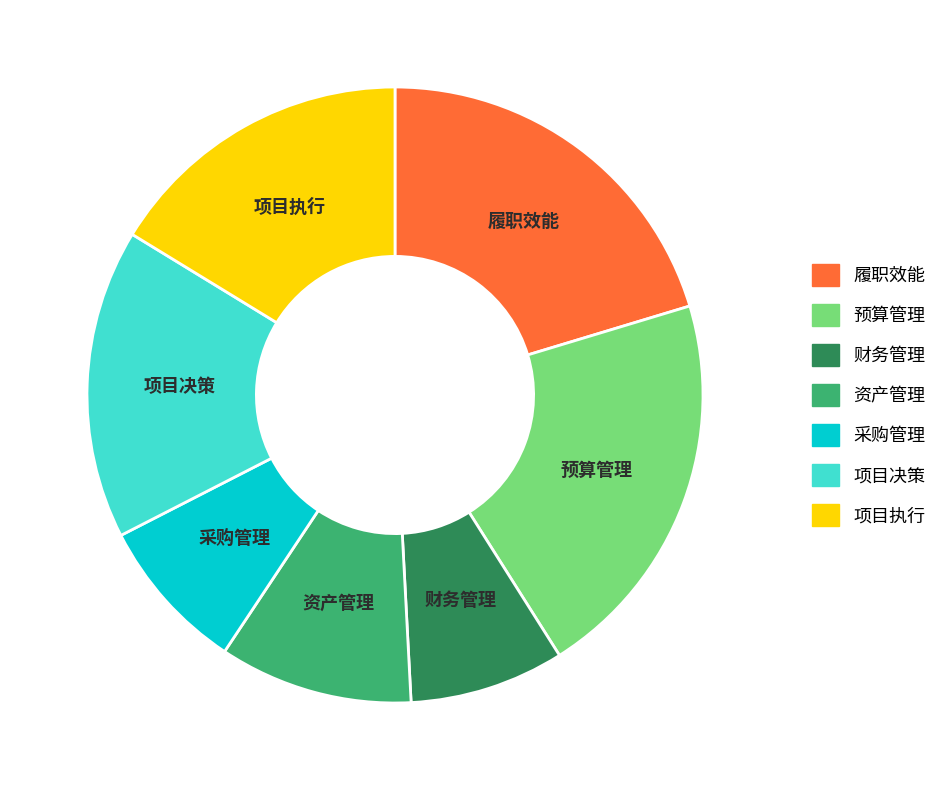

Does any single category account for the majority?

No